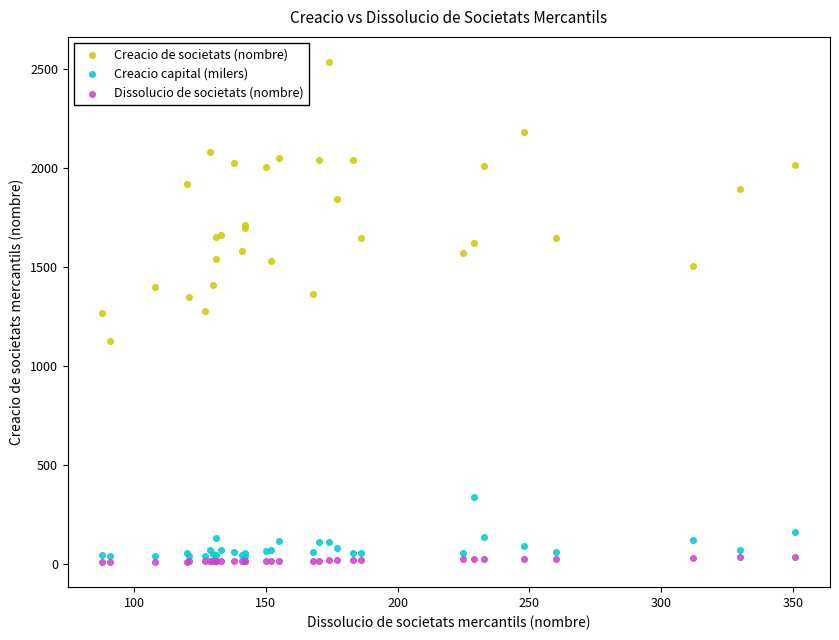

What are all the series names shown in the legend?

Creacio de societats (nombre), Creacio capital (milers), Dissolucio de societats (nombre)